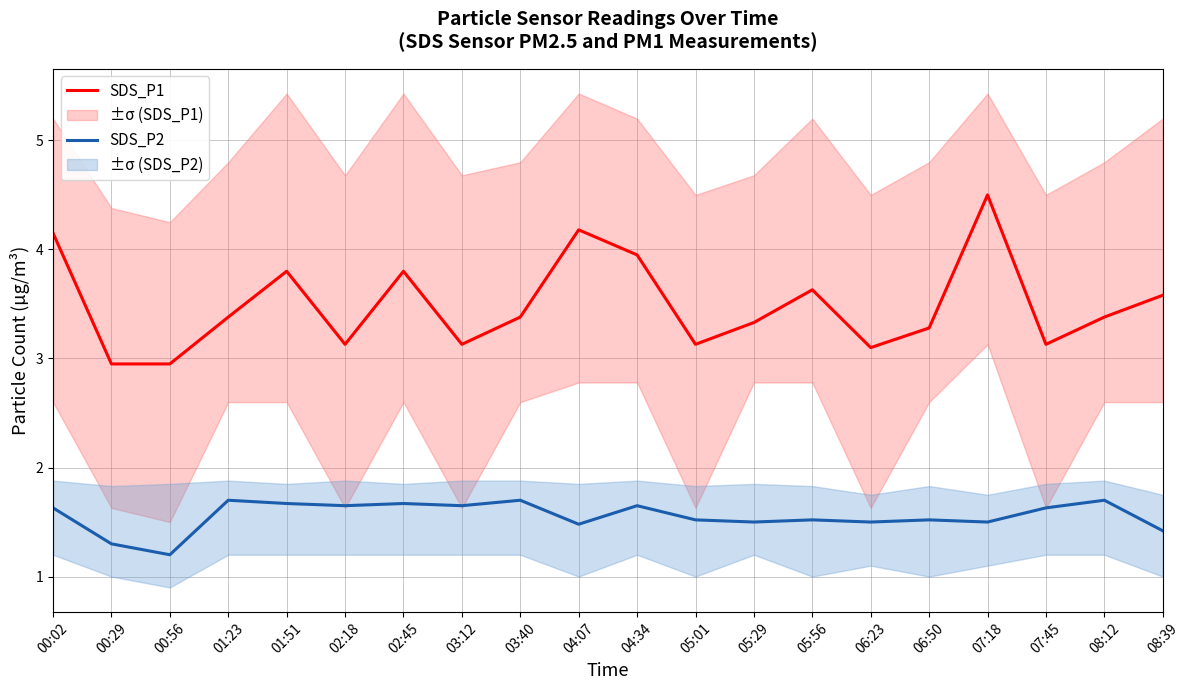

Which series has the largest range (max minus min)?

SDS_P1